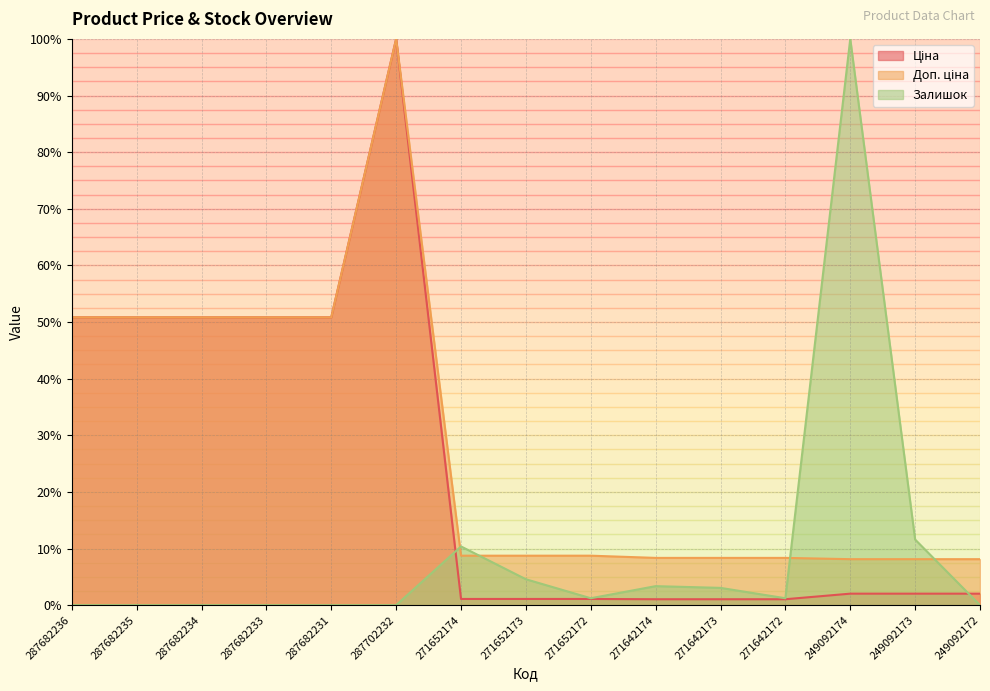

Count the number of categories in the chart.

15